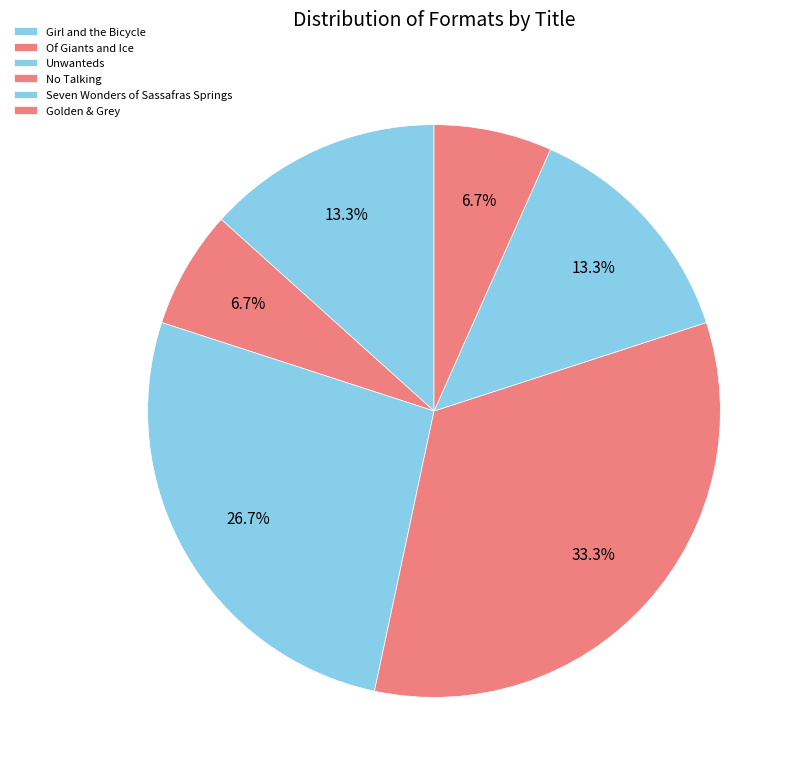

Does Golden & Grey represent more than half of the total?

No